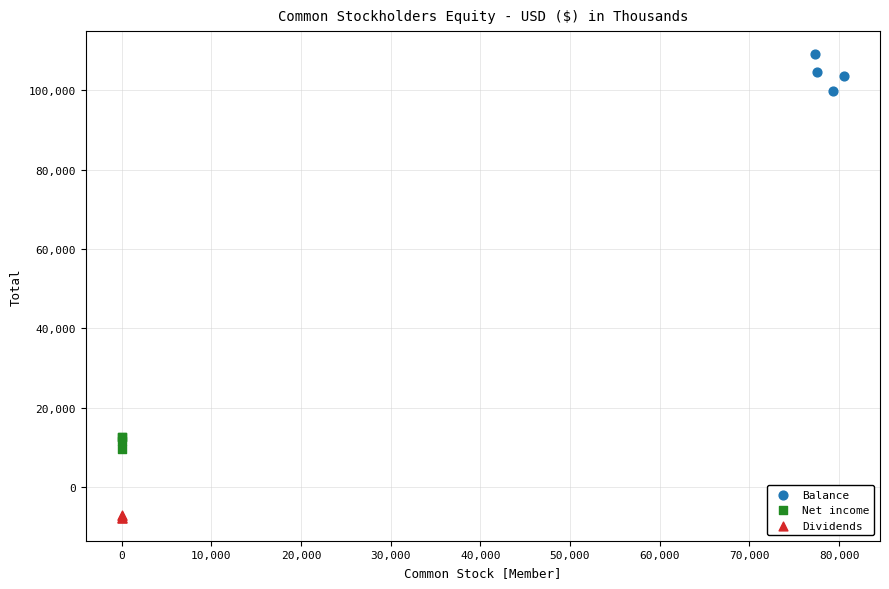

Which series reaches the minimum Y coordinate?

Dividends